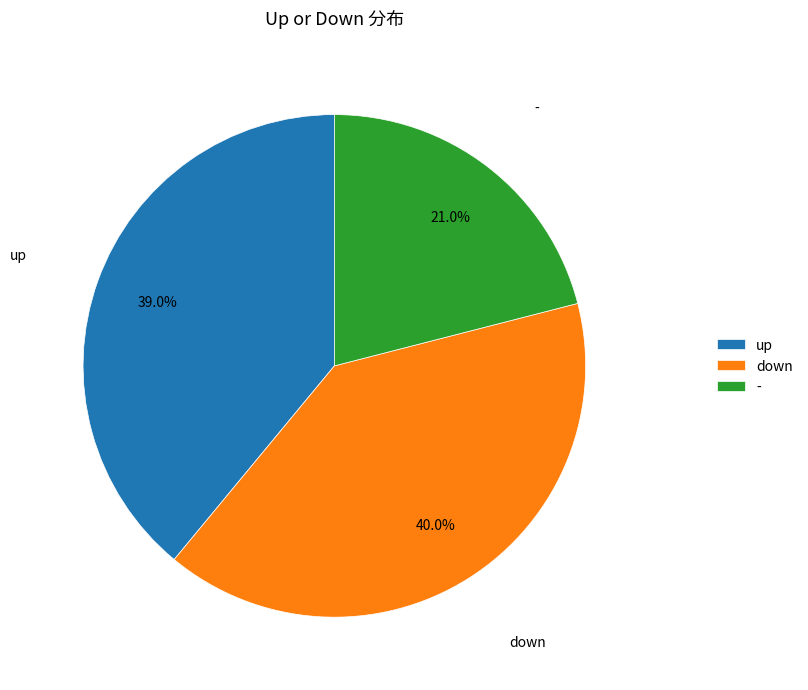

Which has a higher value, - or up?

up